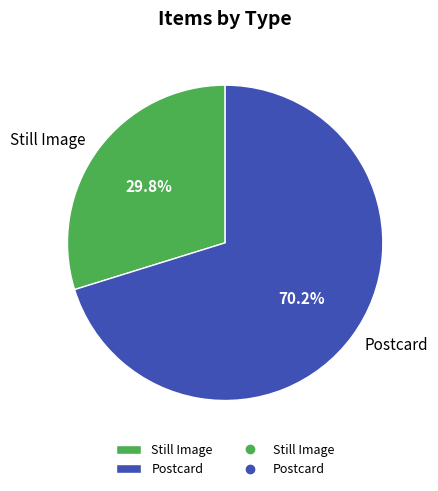

Count the number of slices in the pie.

2